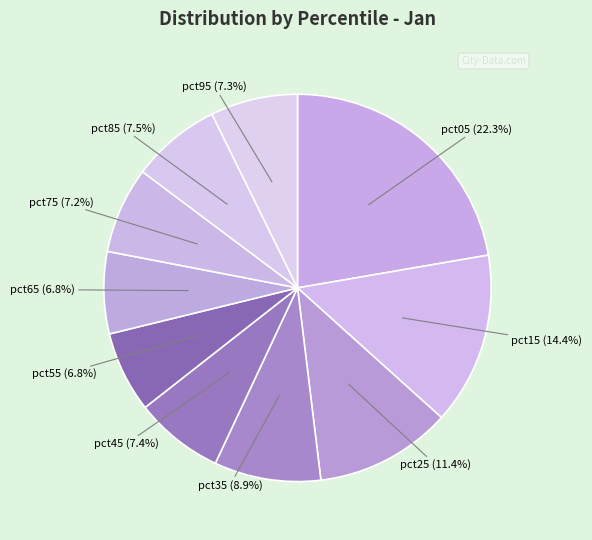

How many segments does this pie chart have?

10